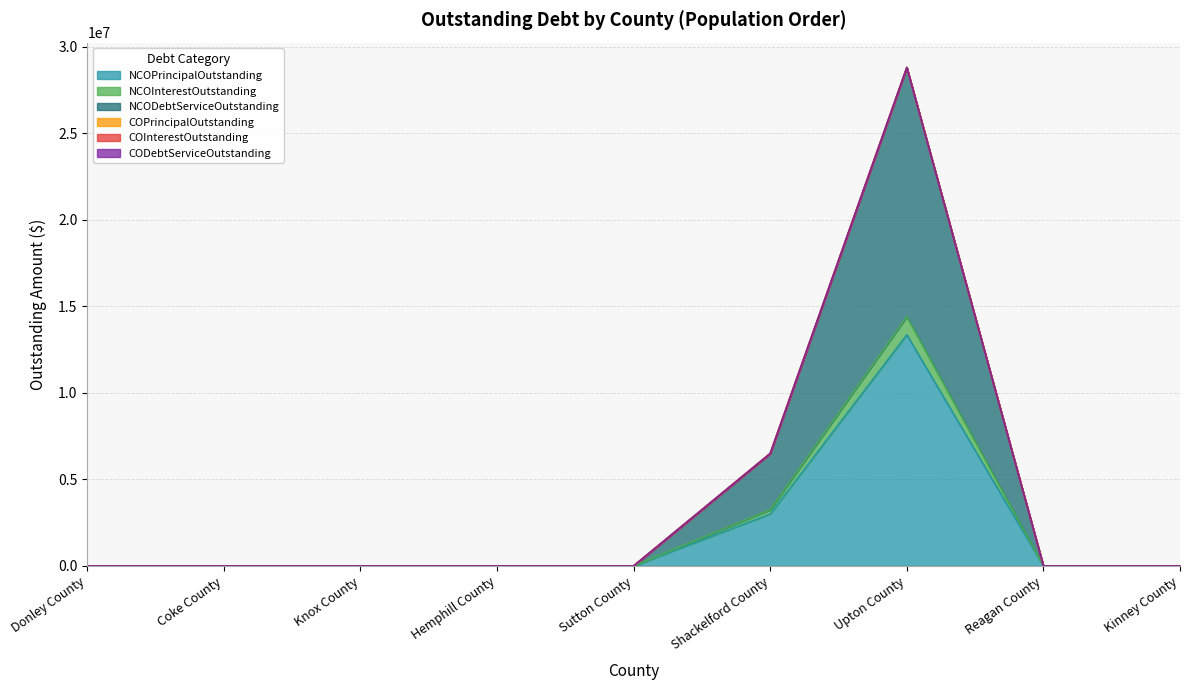

At how many categories does at least one series exceed 26890894?

1